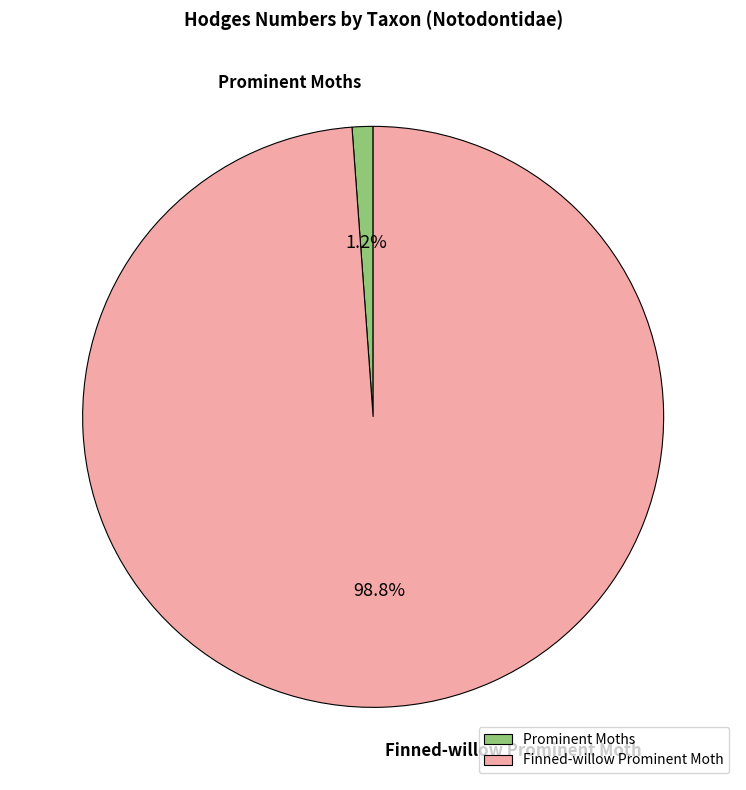

What percentage is the Prominent Moths slice, to the nearest percent?

1%